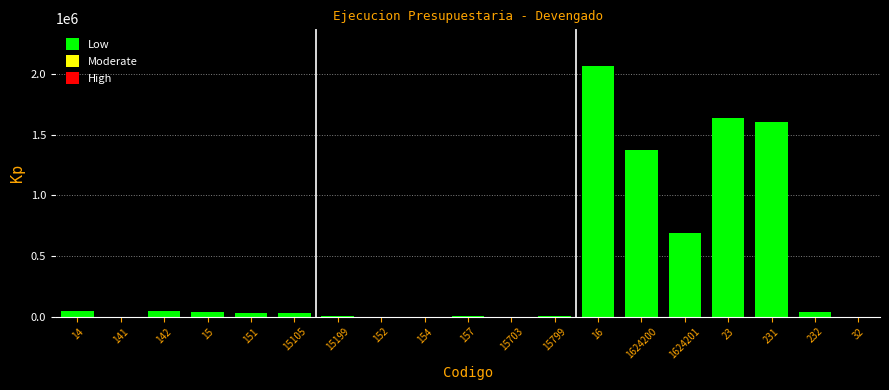

Where is the data nearest to the value 1032445?

1624201